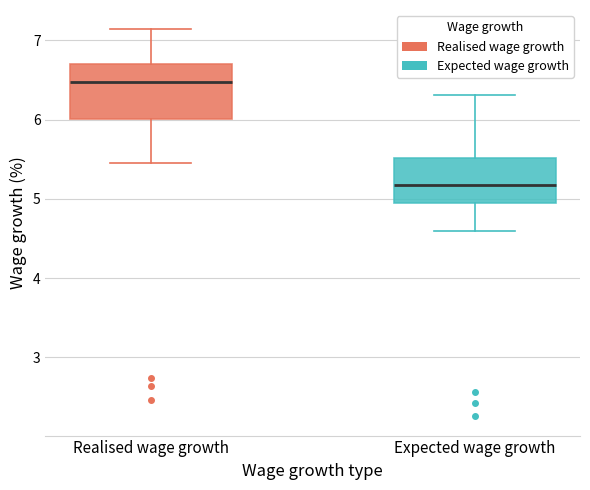

Where does the median line of the box for Realised wage growth sit on the y-axis? The values are not printed on the chart, so give them approximately, as read against the axis.

6.5